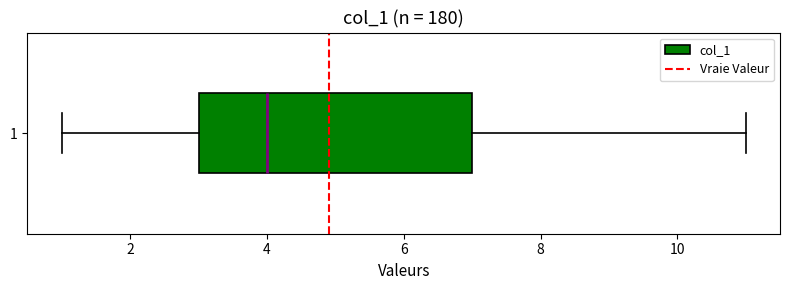

Where is the left edge of the box at y = 1 on the x-axis? The values are not printed on the chart, so give them approximately, as read against the axis.

3